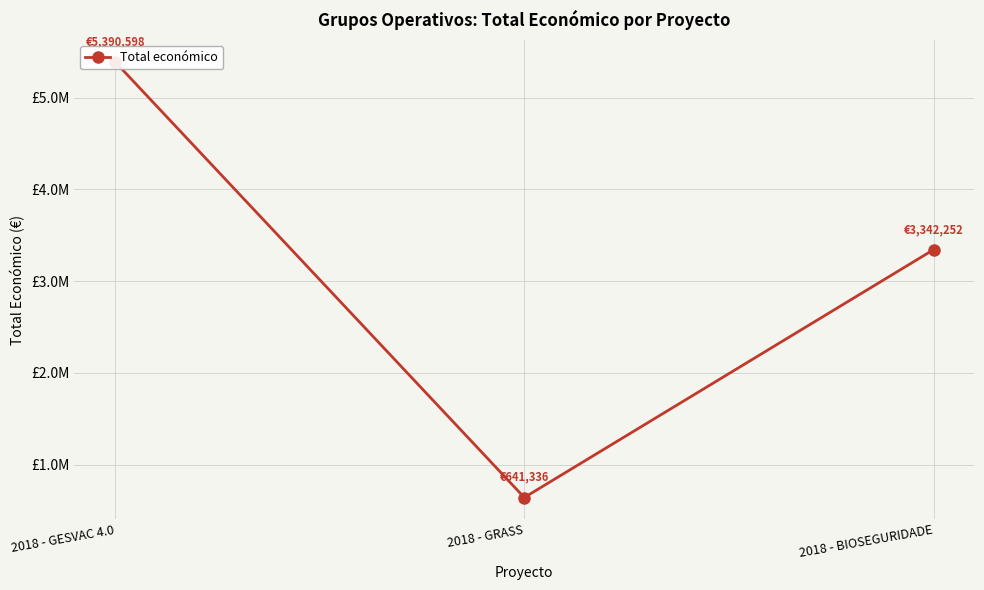

What is the label of the 2nd point from the right?

2018 - GRASS